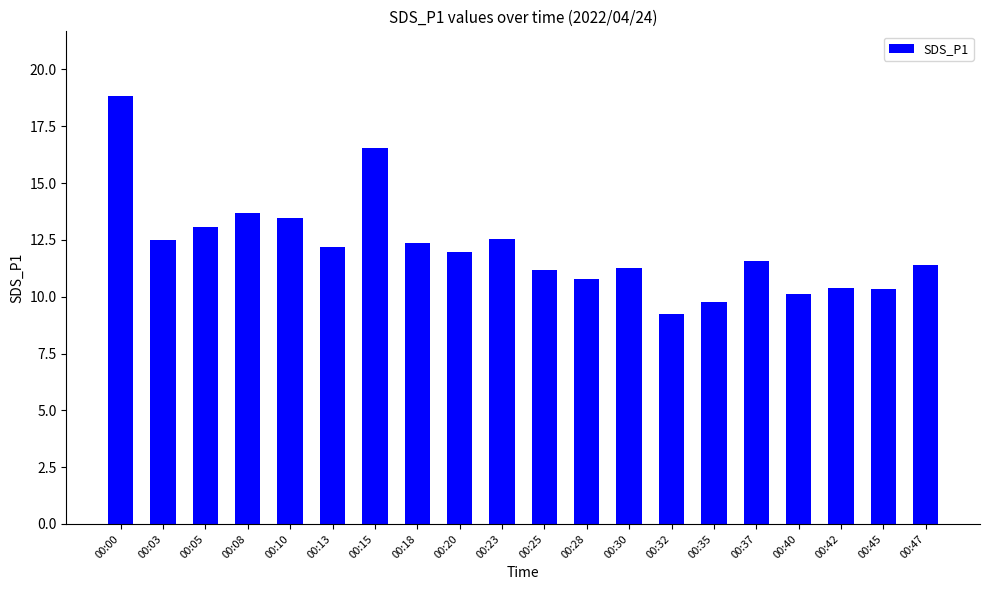

Which has a higher value, 00:10 or 00:30?

00:10